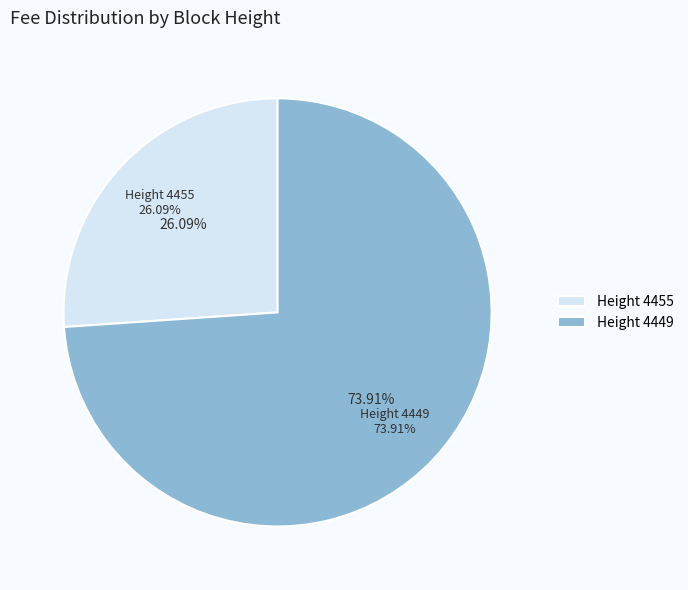

What percentage do 4449 and 4455 together represent?

100.0%